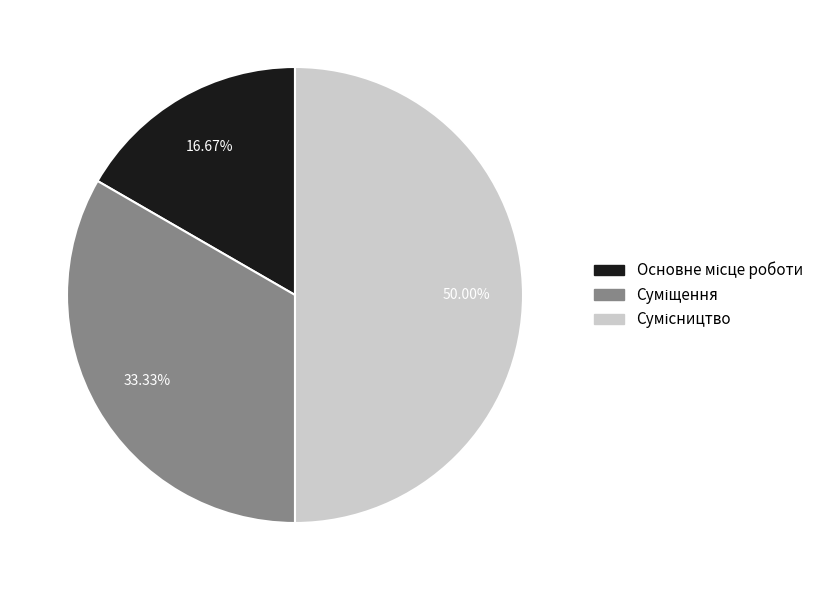

How many slices are in this pie chart?

3